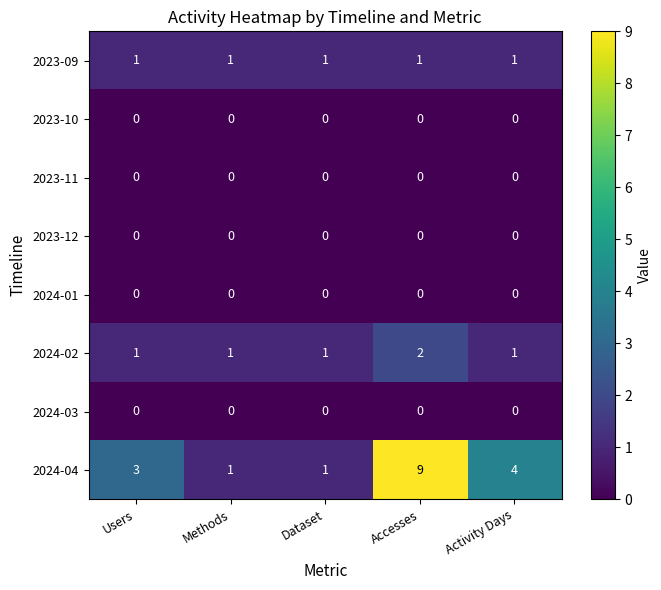

What is the difference between the highest and lowest values at Dataset?

1